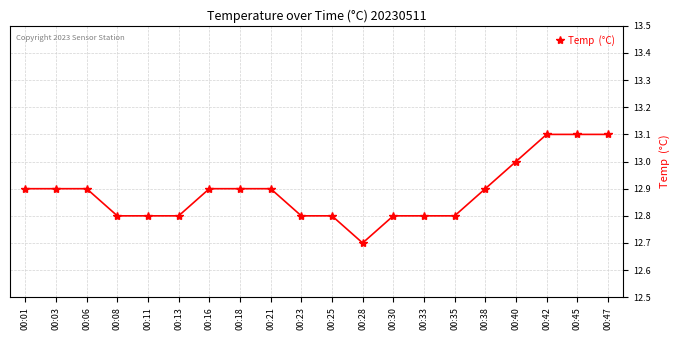

What is the greatest value displayed?

13.1